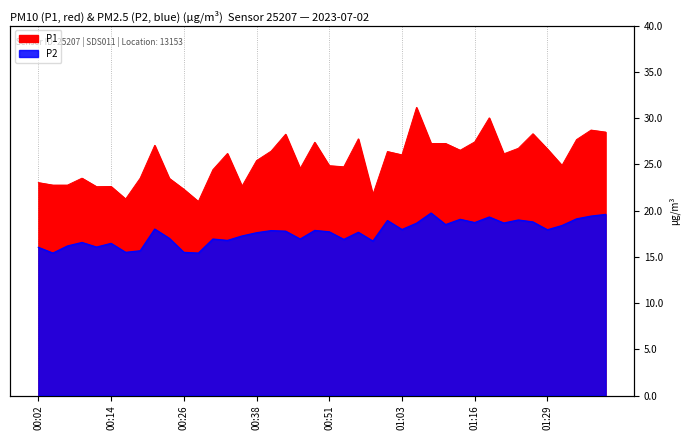

What is the difference between the maximum and minimum values in the P1 series?

10.2